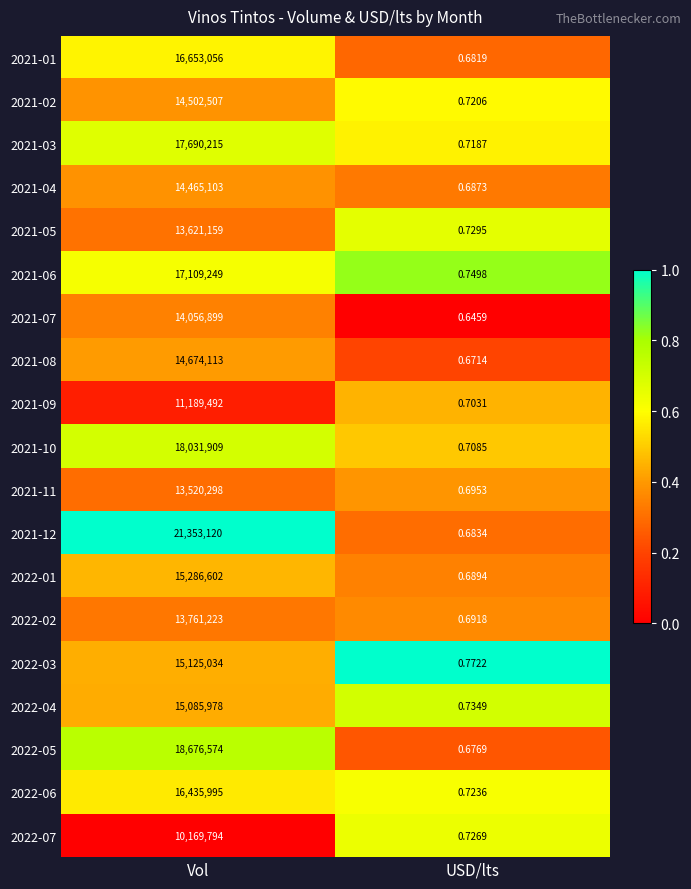

Where is 2022-01 nearest to the value 7643301?

USD/lts